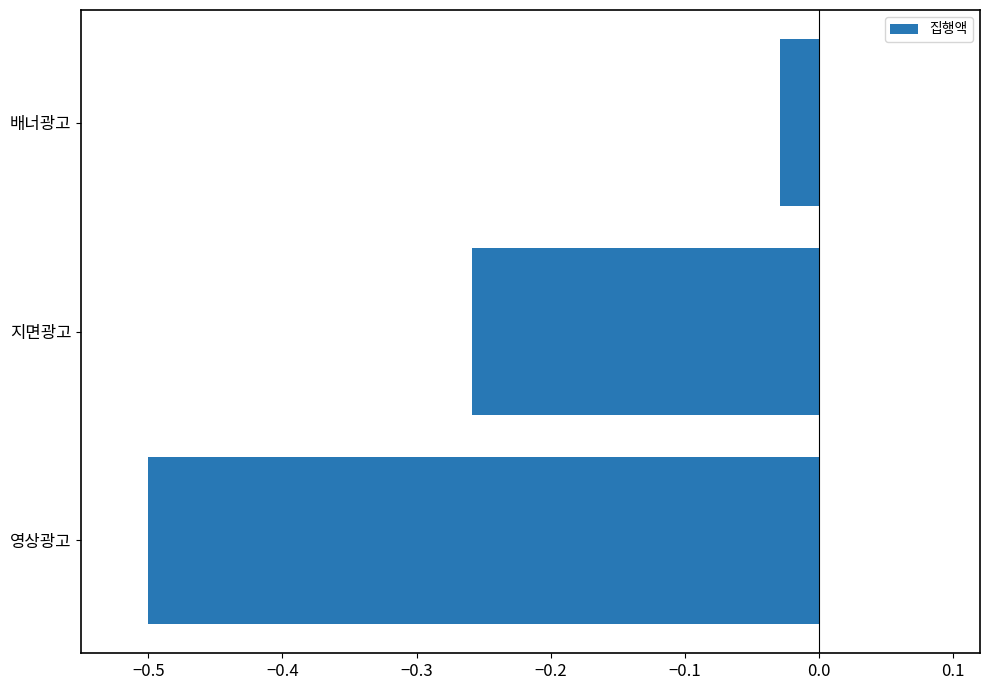

Is it true that the value at 영상광고 is -0.8?

False